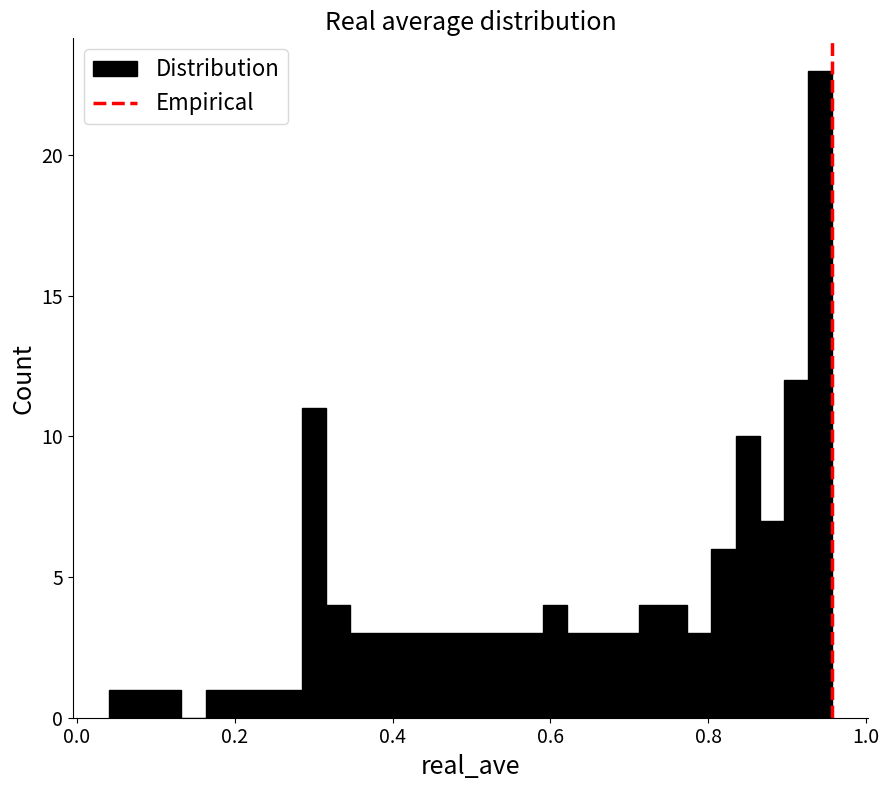

Read against the x-axis, roughly where is the centre of the tallest bar?

0.94